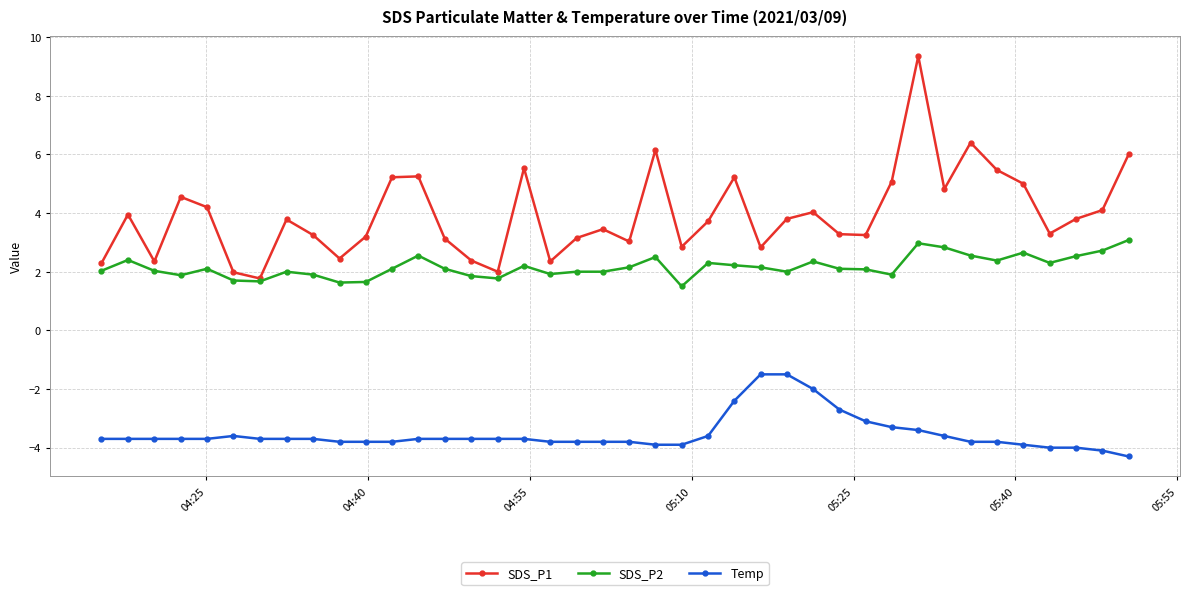

What is the value of the SDS_P2 point at the 31st from the left?

1.9